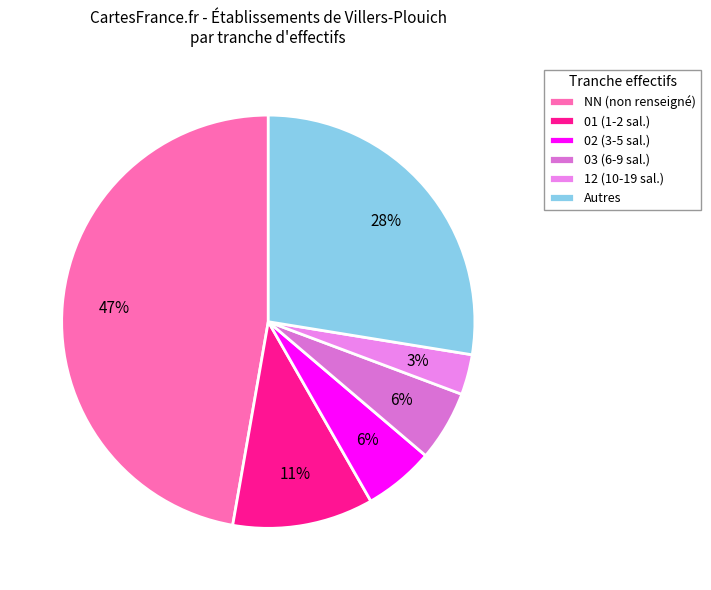

How many segments does this pie chart have?

6